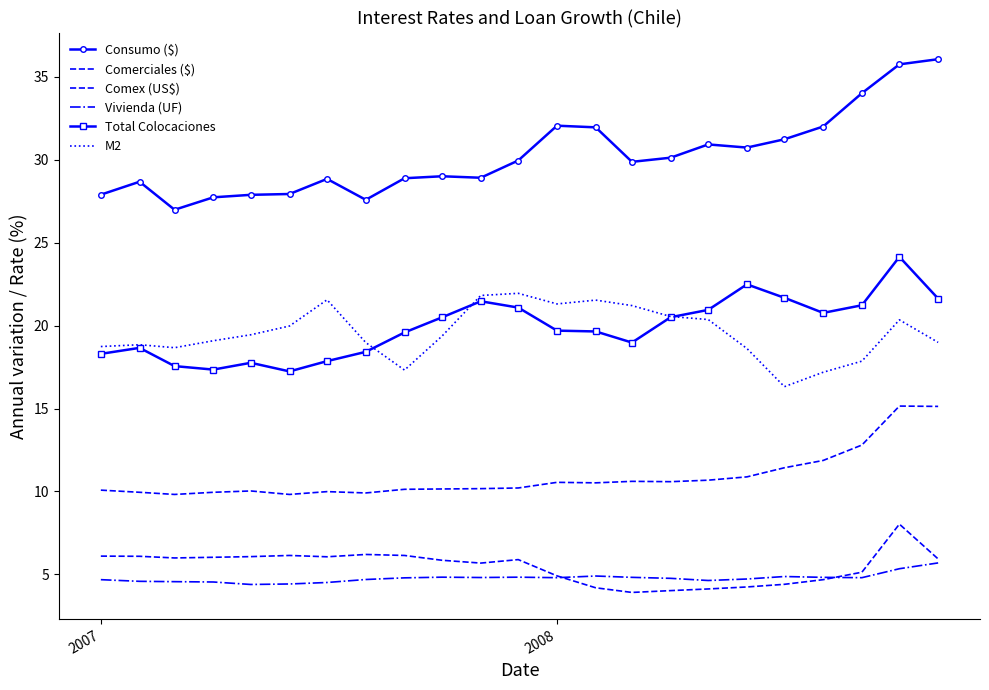

At which label is Comex (US$) closest to 5?

2008